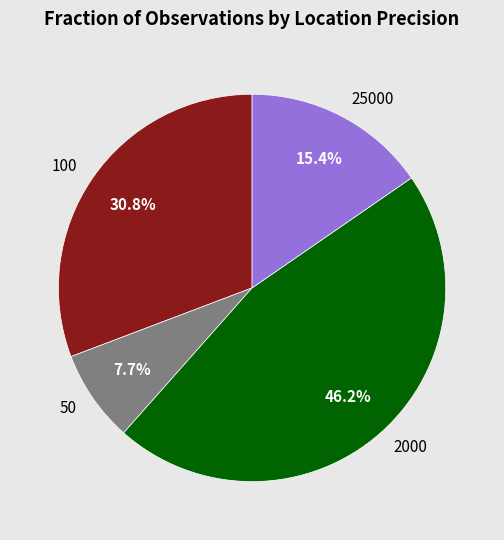

What is the smallest slice in the pie chart?

50